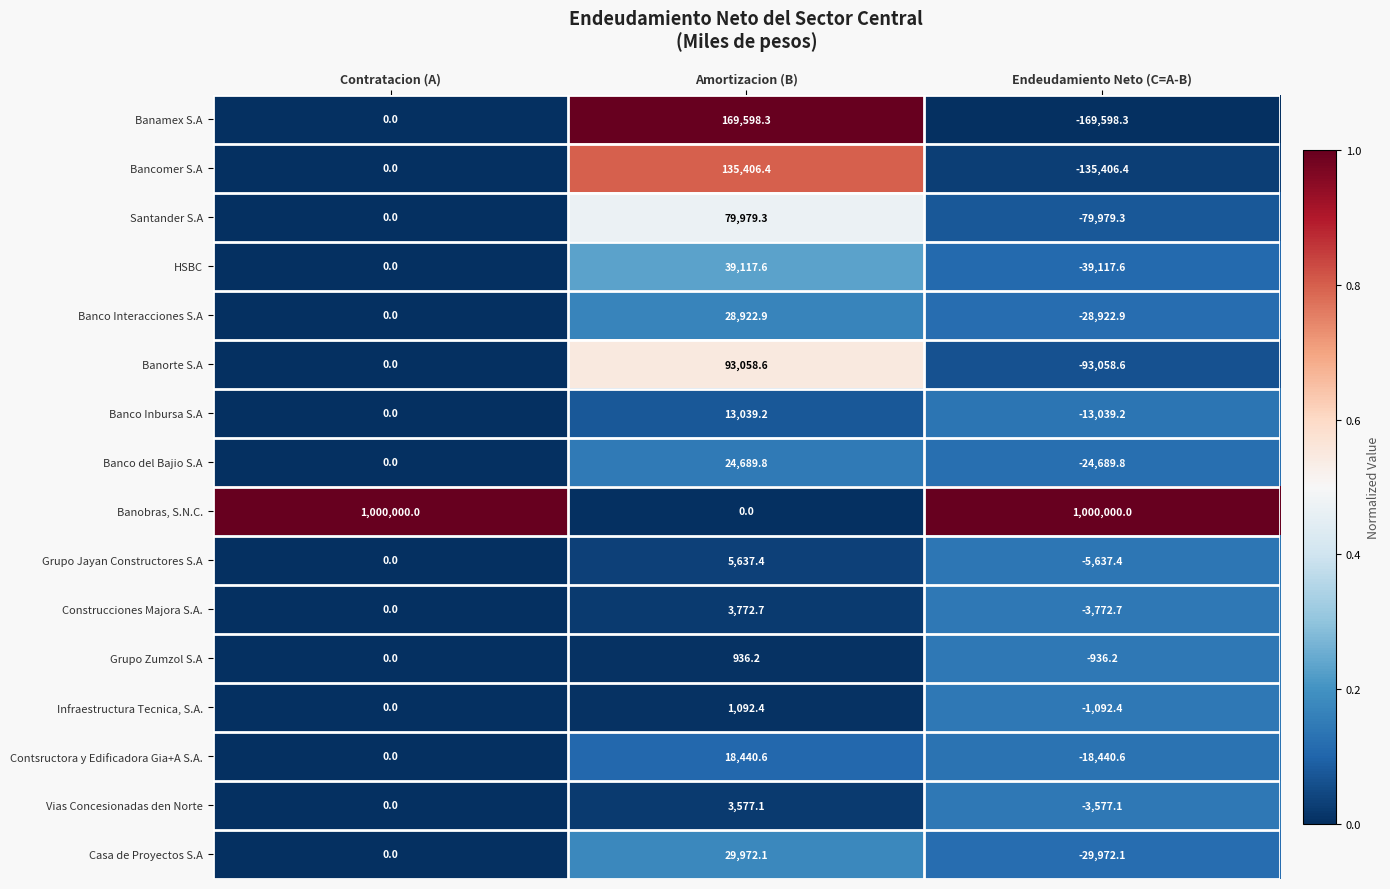

What is the total value across all series at Endeudamiento Neto (C=A-B)?

352759.4